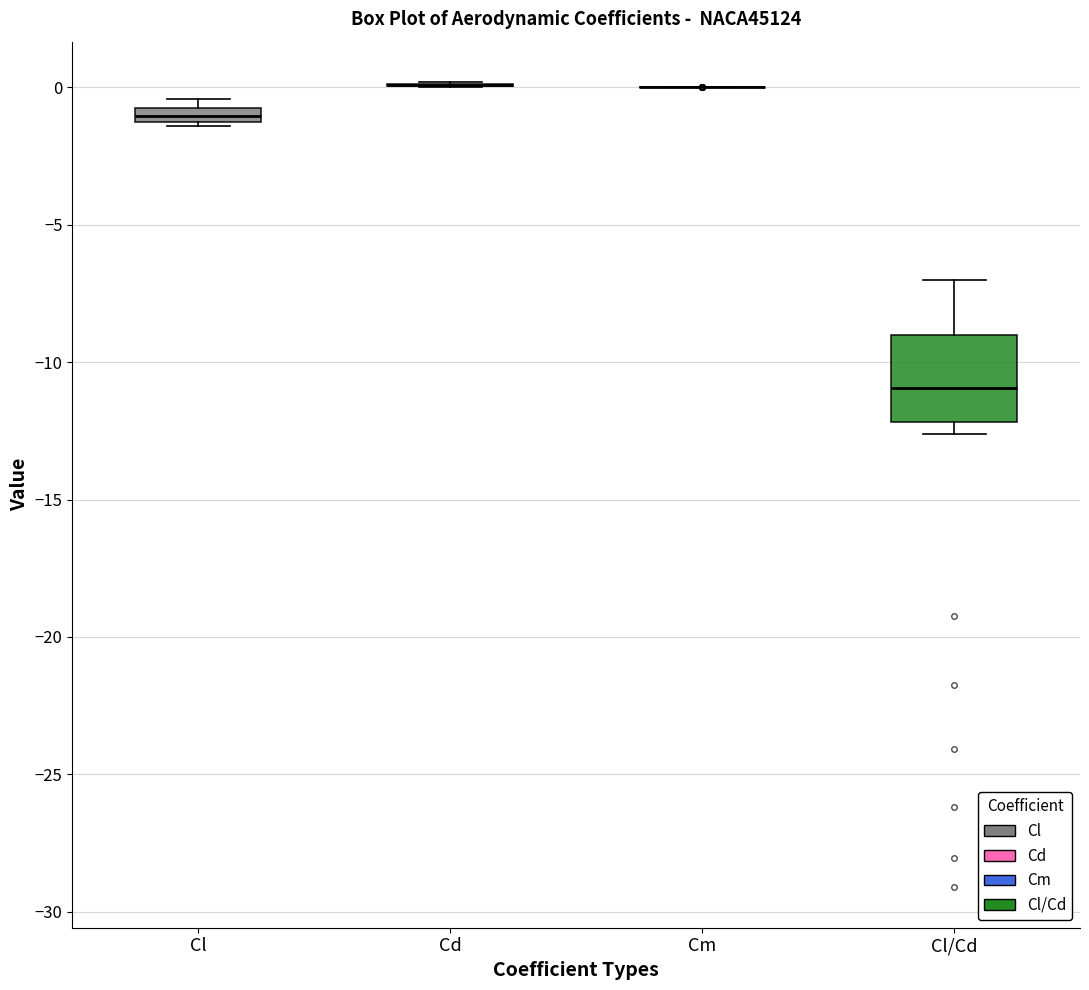

Comparing the boxes themselves (not the whiskers), which one is the tallest?

Cl/Cd